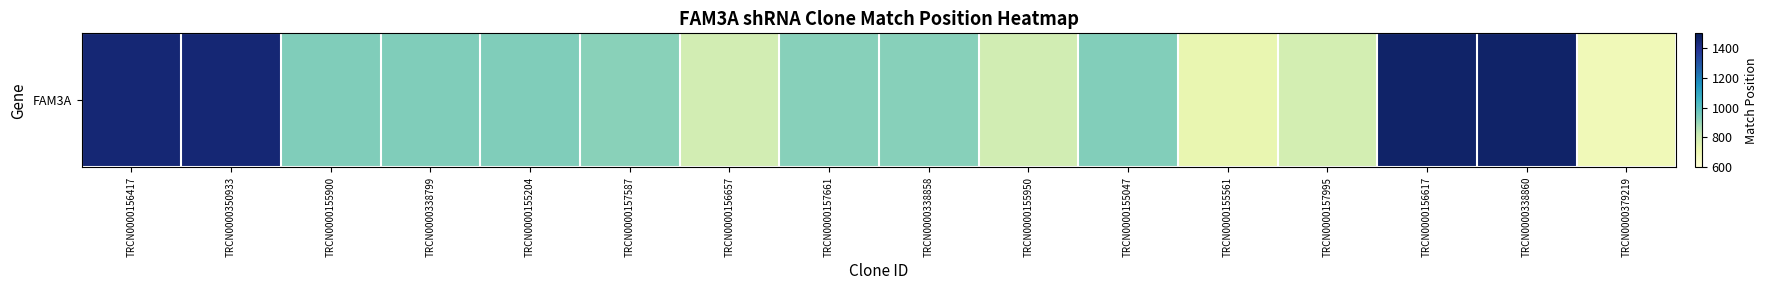

What is the smallest value displayed?

693